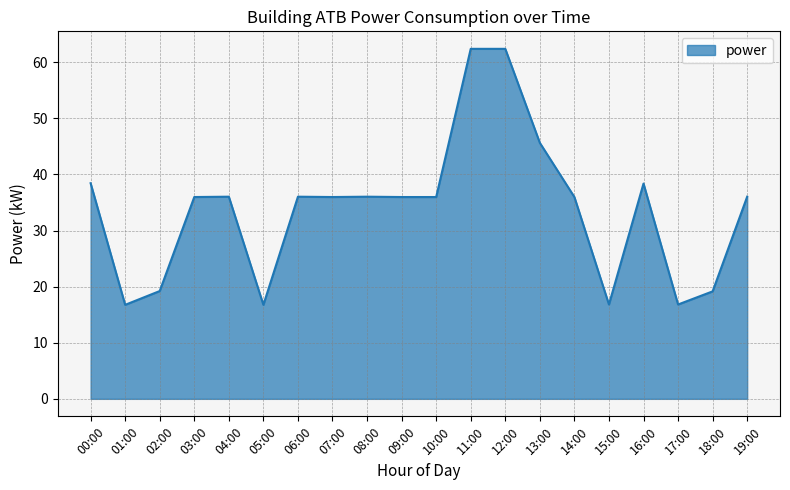

At which label does the data first exceed 35?

00:00